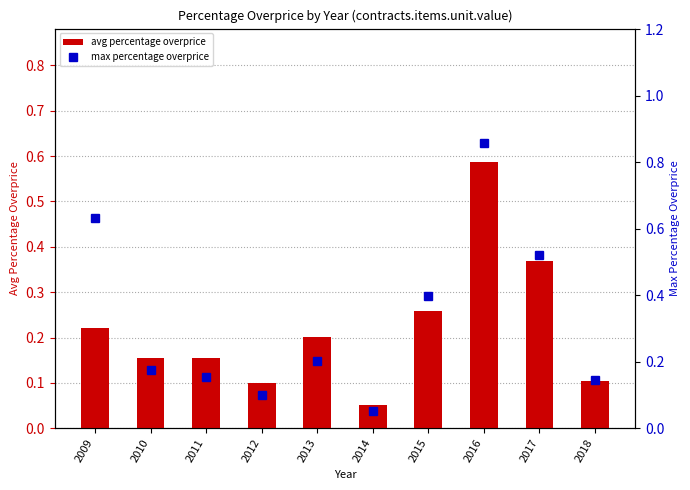

Which category has the highest value across all series?

2016